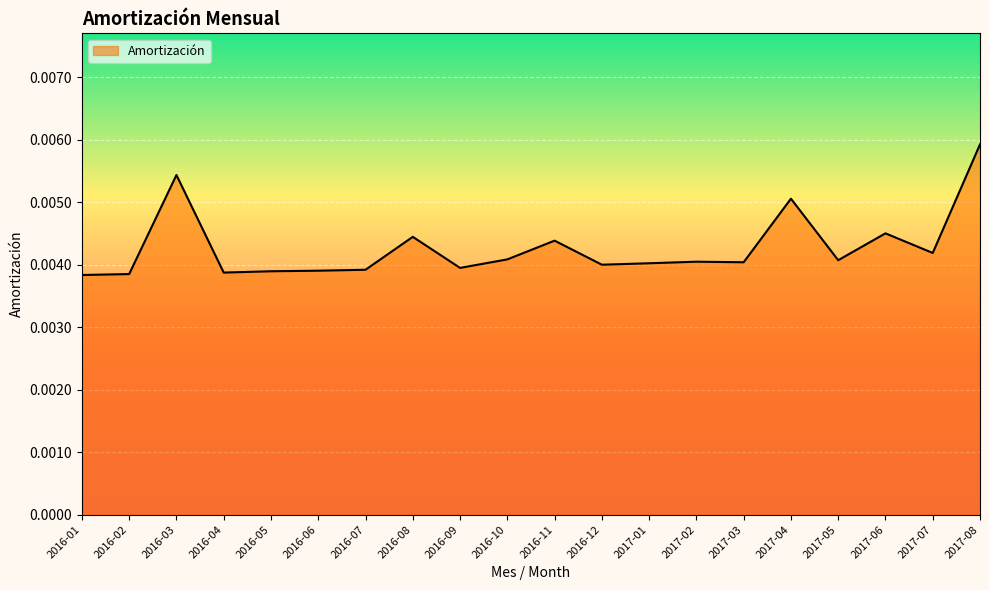

Which has a higher value, 2016-08 or 2016-06?

2016-08